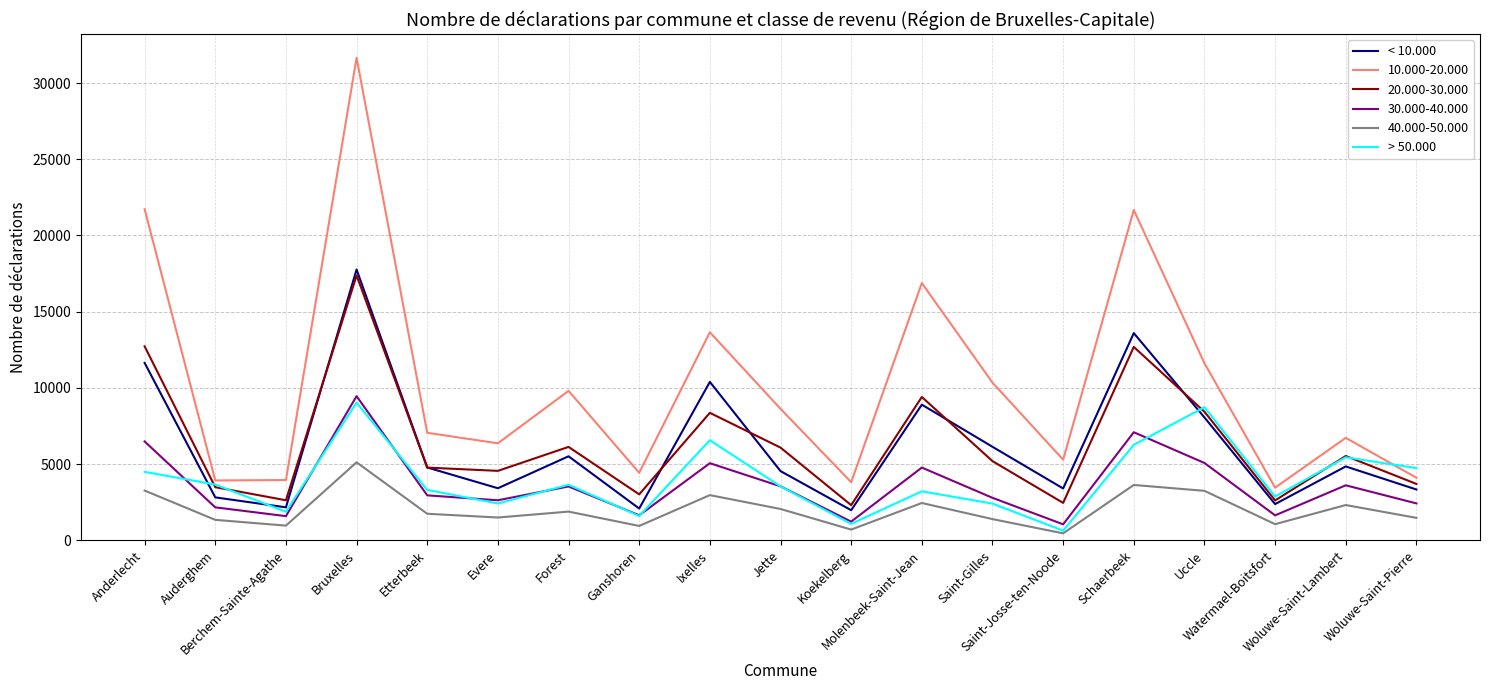

Rank the series by their maximum value, from highest to lowest.

10.000-20.000, < 10.000, 20.000-30.000, 30.000-40.000, > 50.000, 40.000-50.000